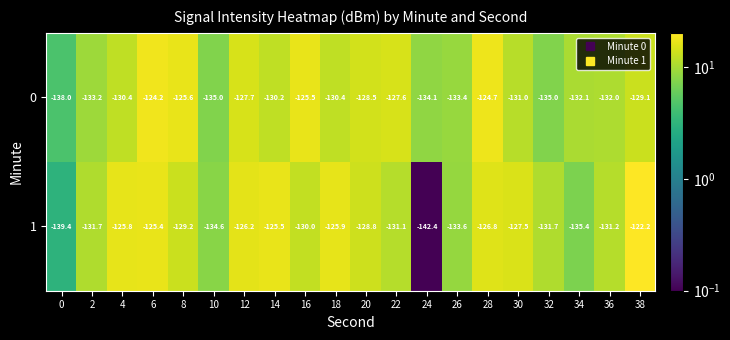

Rank the series by their maximum value, from highest to lowest.

1, 0